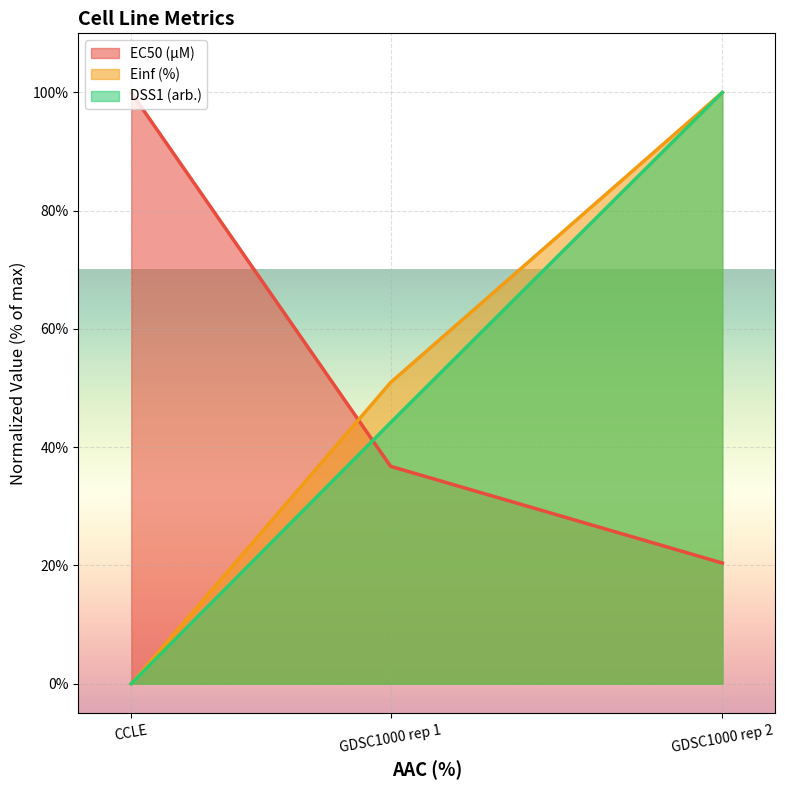

Rank the series by their maximum value, from lowest to highest.

EC50 (µM), Einf (%), DSS1 (arb.)